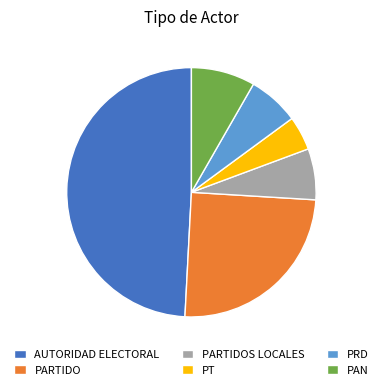

Combined, do PARTIDO and AUTORIDAD ELECTORAL account for over 50%?

Yes